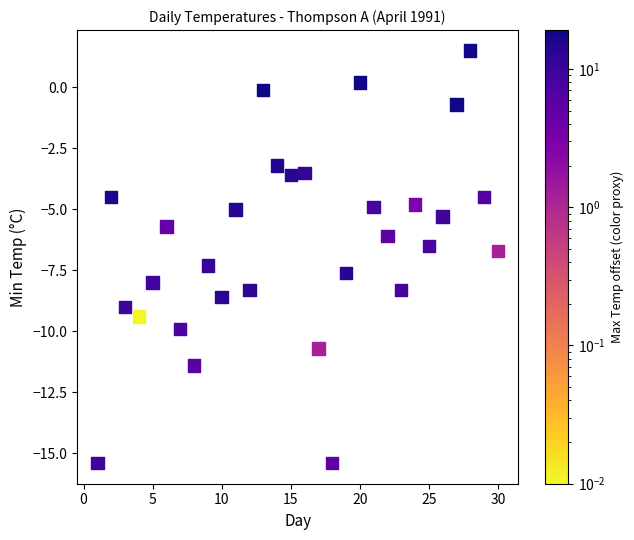

What is the range of X values (max minus min)?

29.0